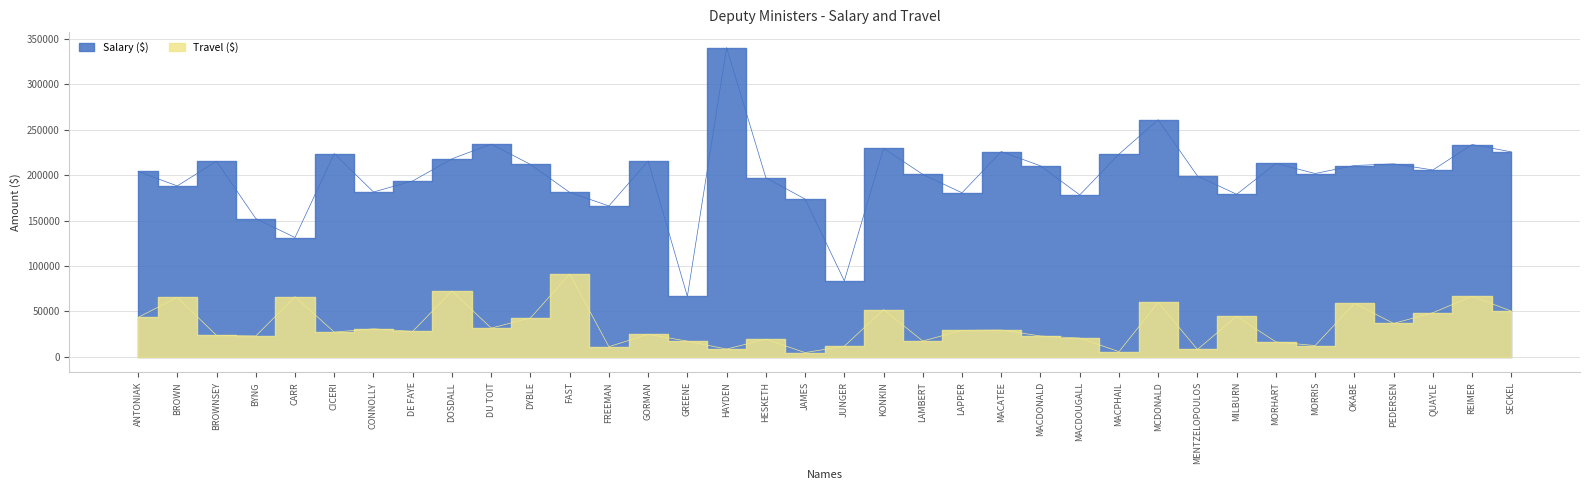

True or false: Salary ($) and Travel ($) intersect in this chart.

False